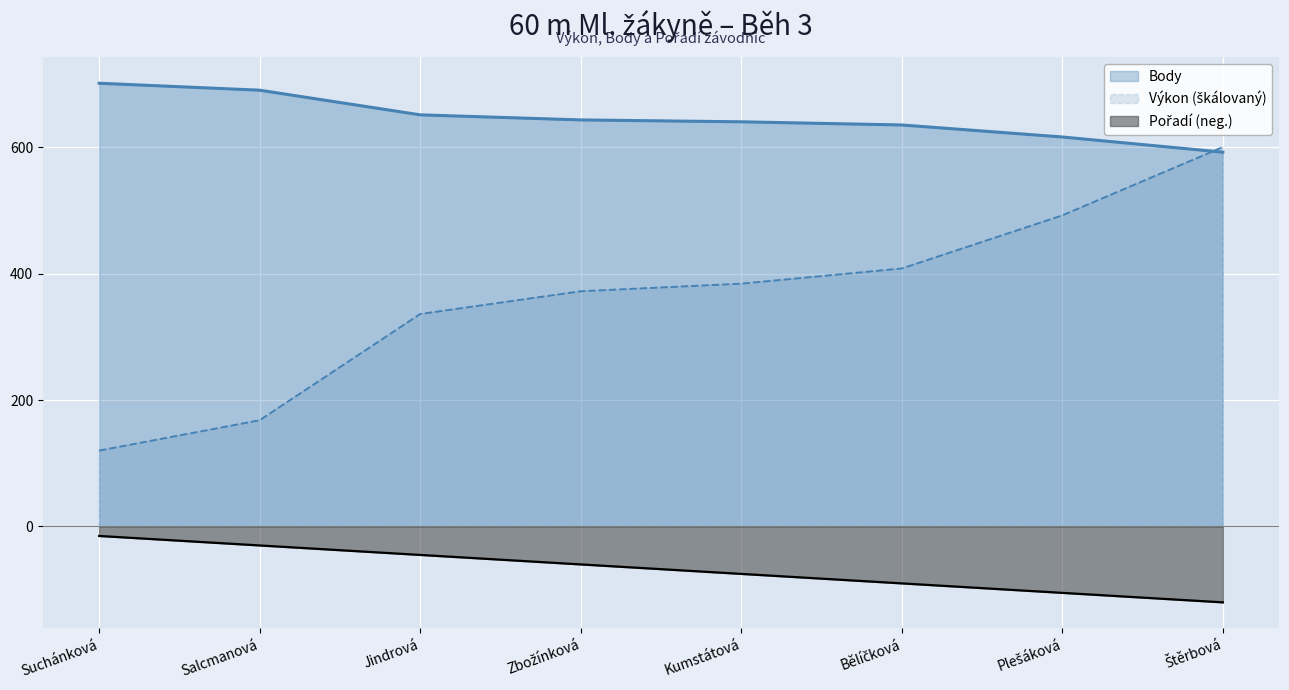

What is the label of the 7th point from the left?

Plešáková